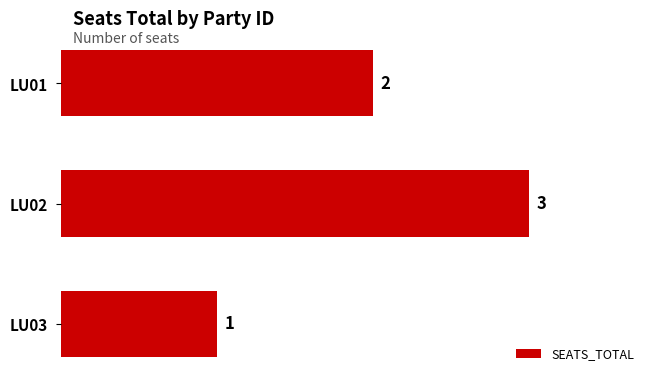

Reading top to bottom, what are all the values shown in this chart?

2	3	1